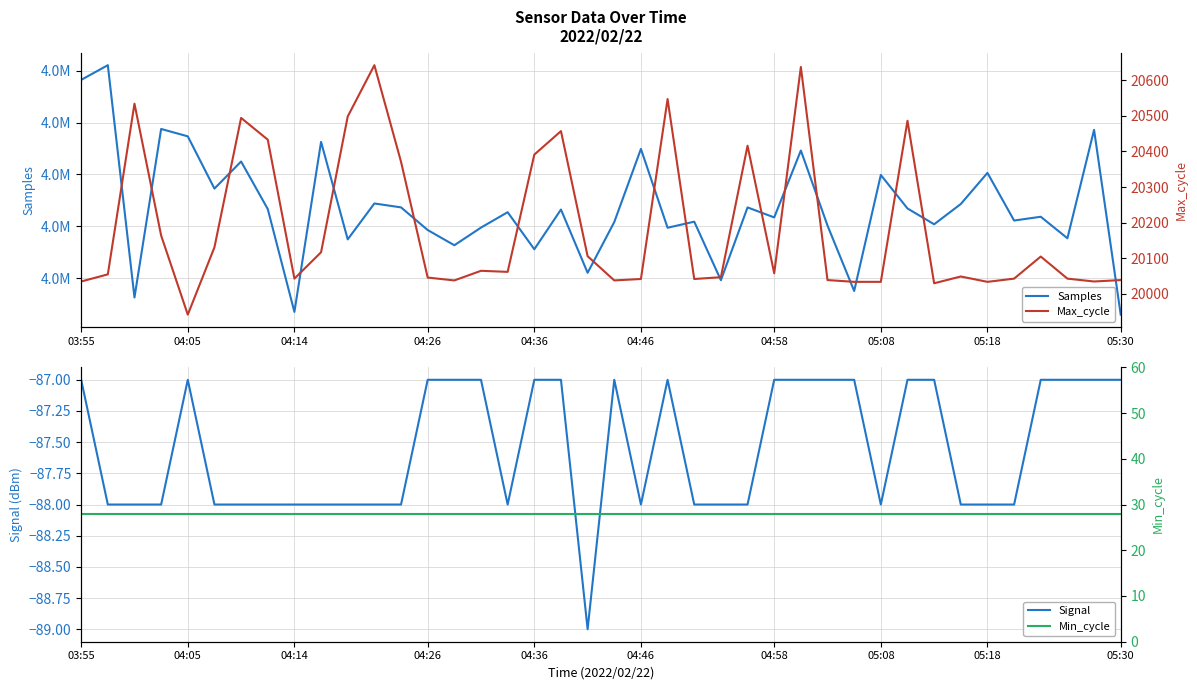

What is the spread (max minus min) of values at 04:05?

4961131